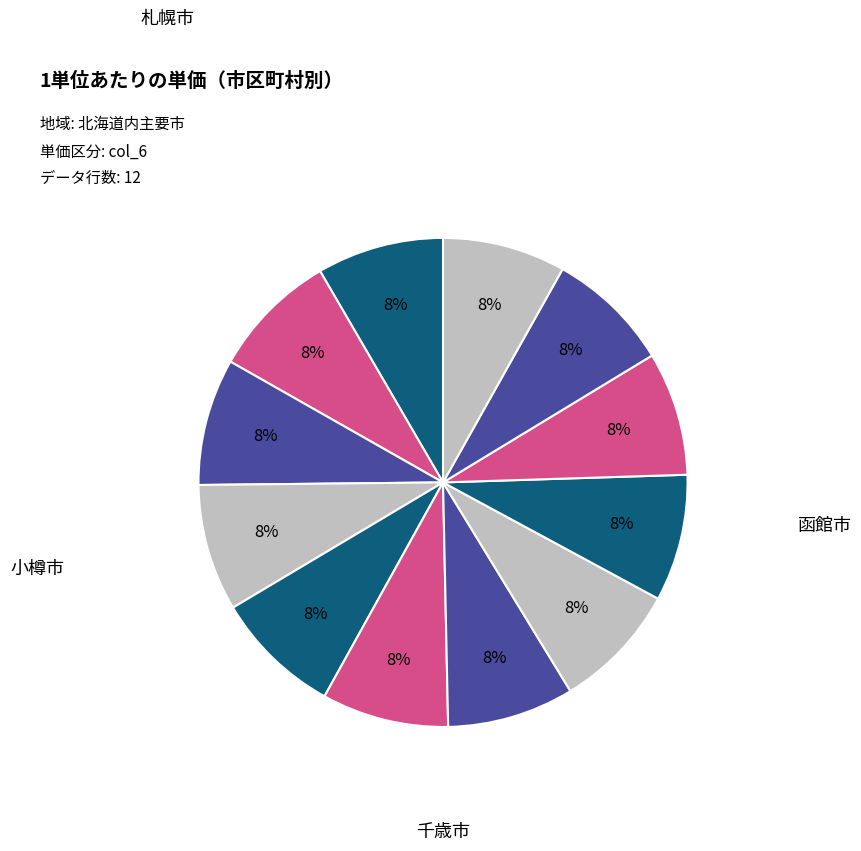

How many segments does this pie chart have?

12